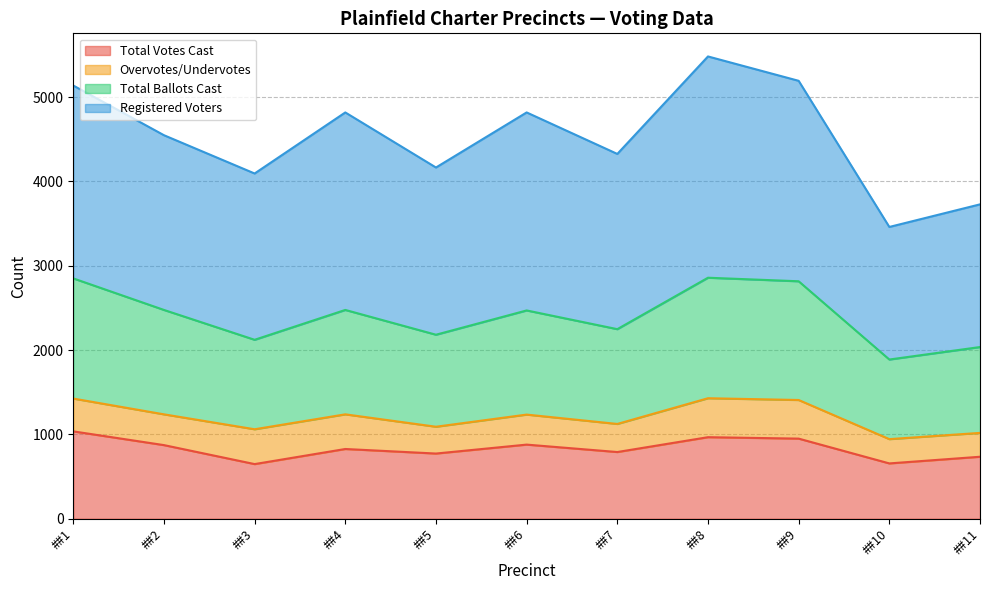

True or false: Total Votes Cast and Total Ballots Cast cross at least once.

False